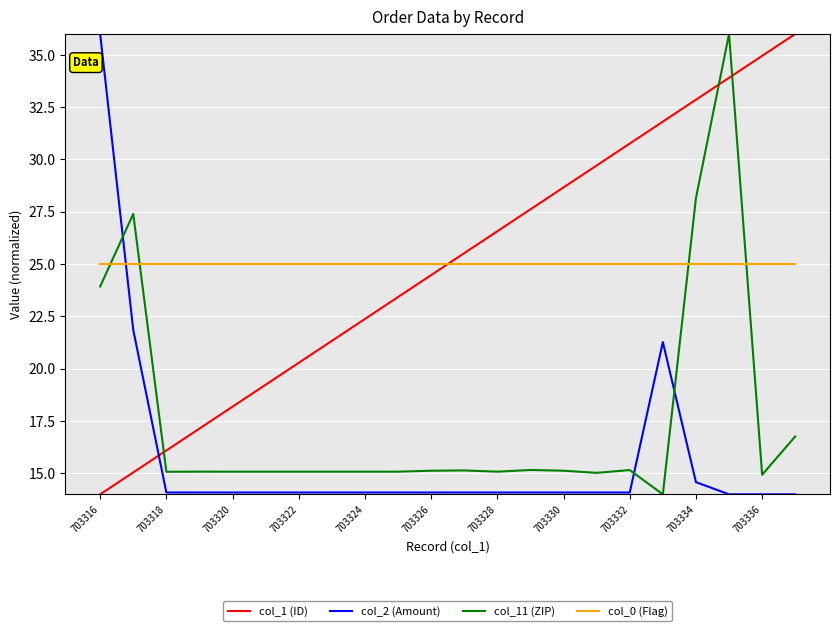

What is the maximum value for col_0 (Flag)?

25.0